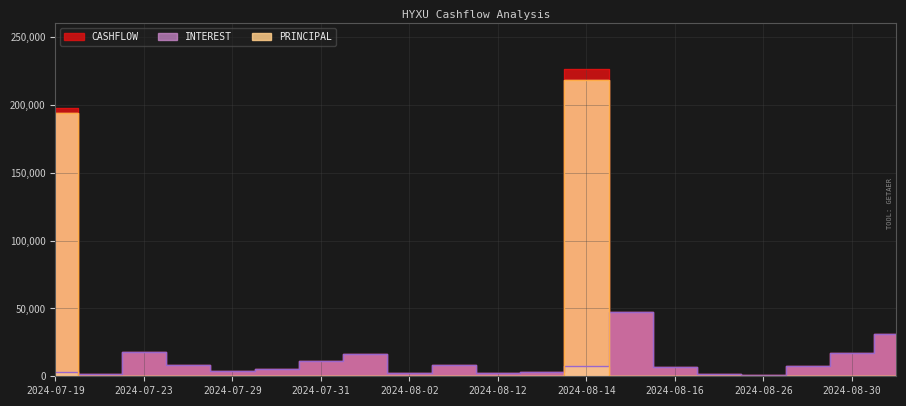

What is the total value across all series at 2024-07-25?

16921.3